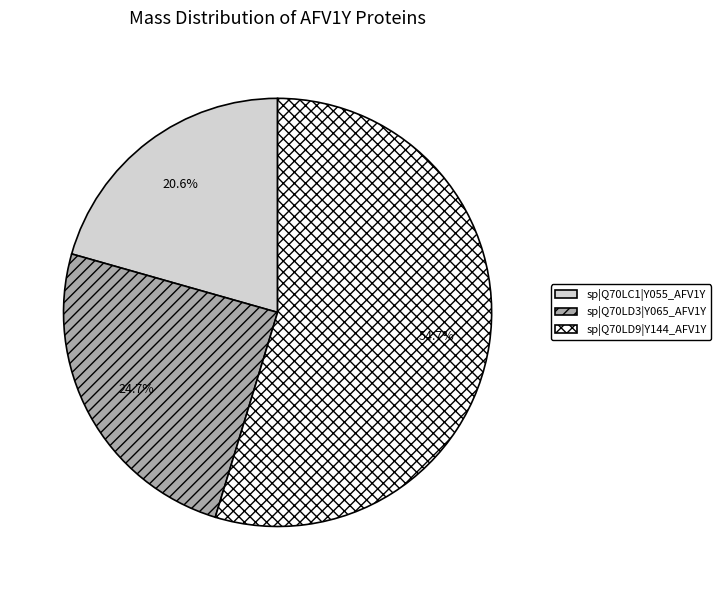

Which category has the biggest portion of the pie?

sp|Q70LD9|Y144_AFV1Y